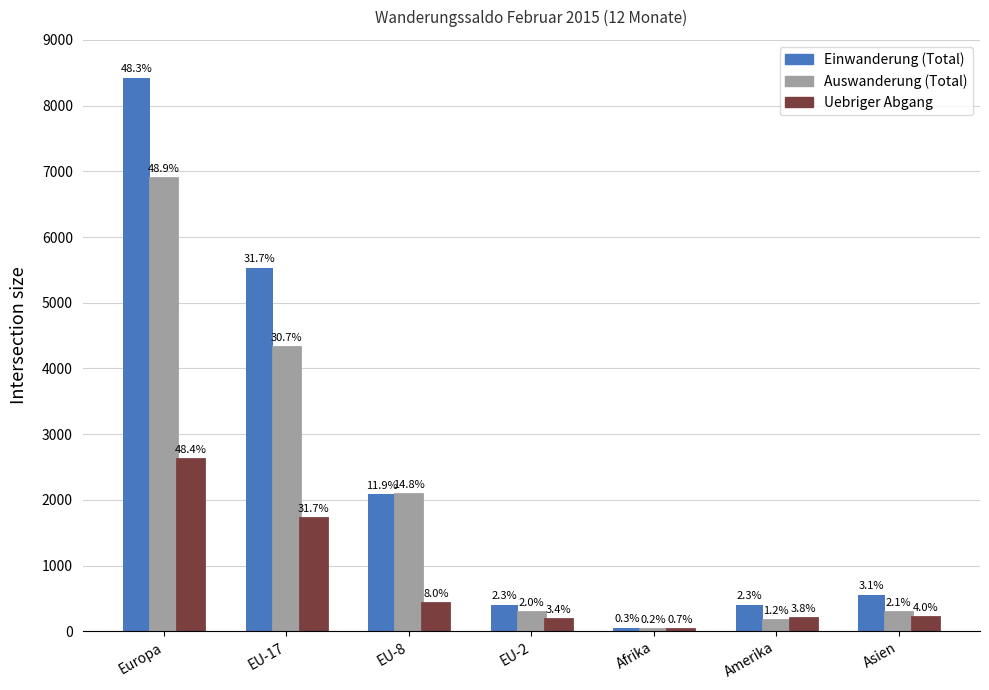

Rank the series by their maximum value, from highest to lowest.

Einwanderung (Total), Auswanderung (Total), Uebriger Abgang